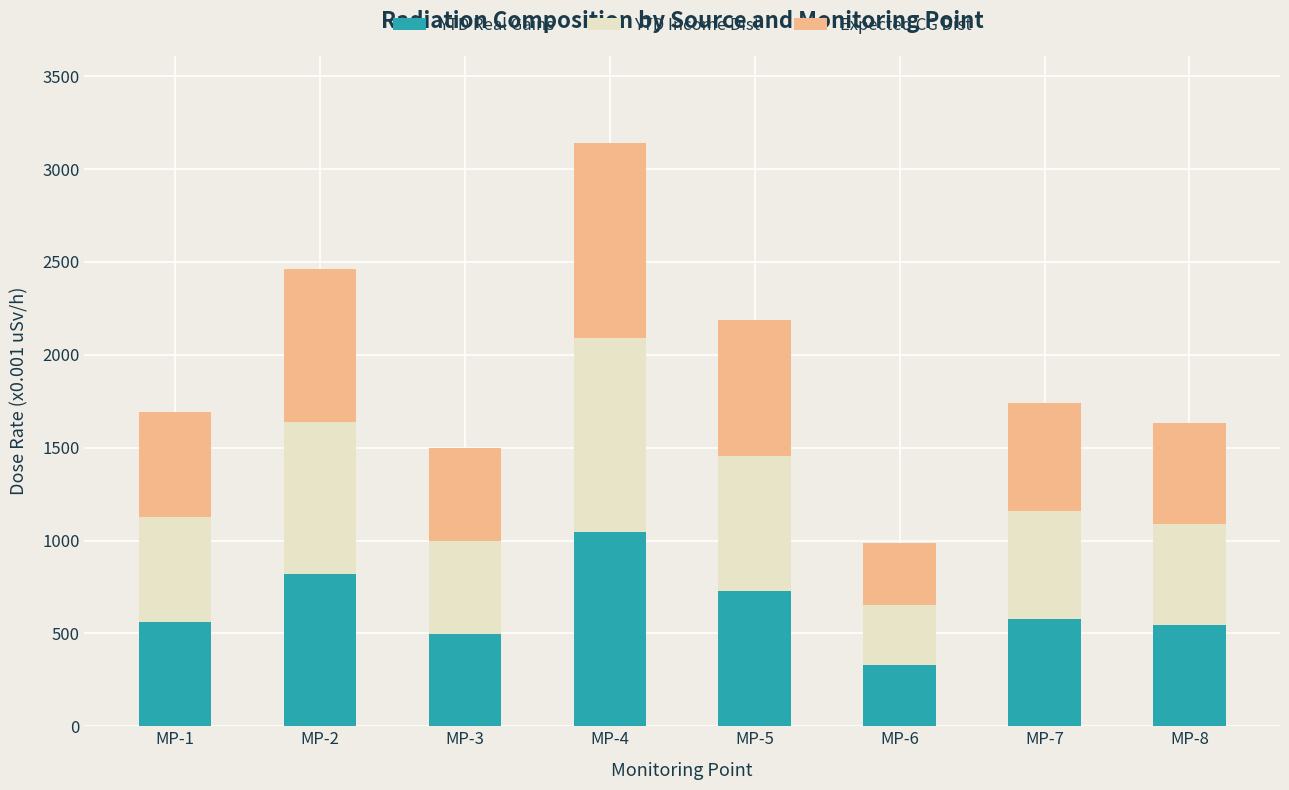

How many distinct data groups are displayed?

3